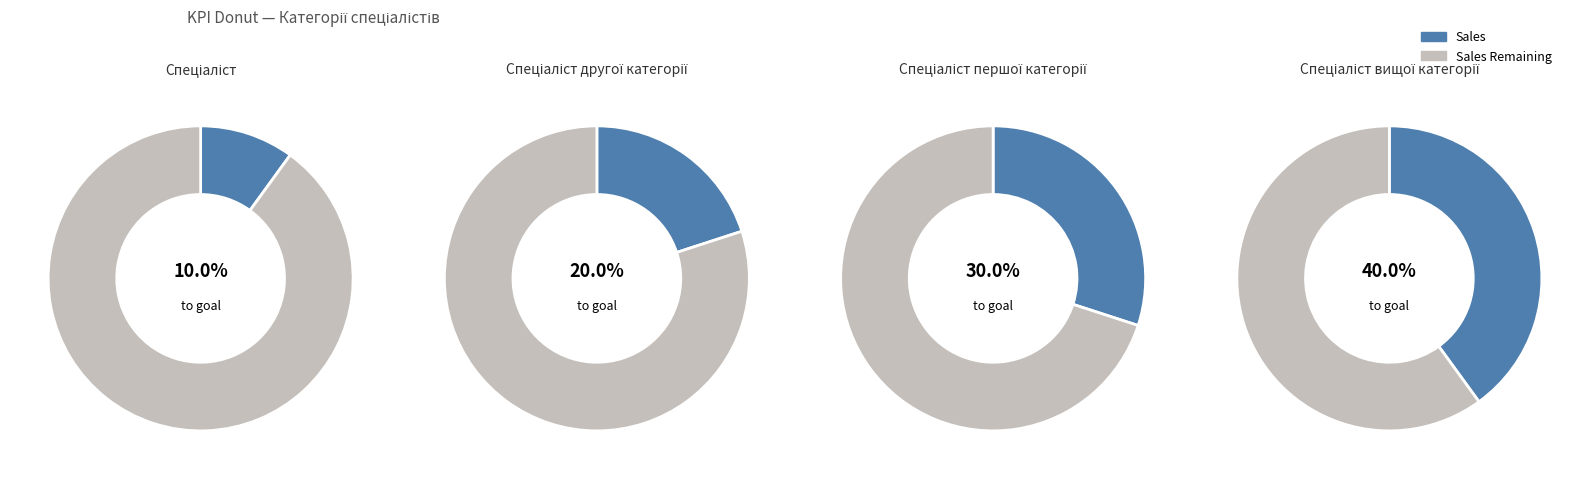

Does any single category account for the majority?

No